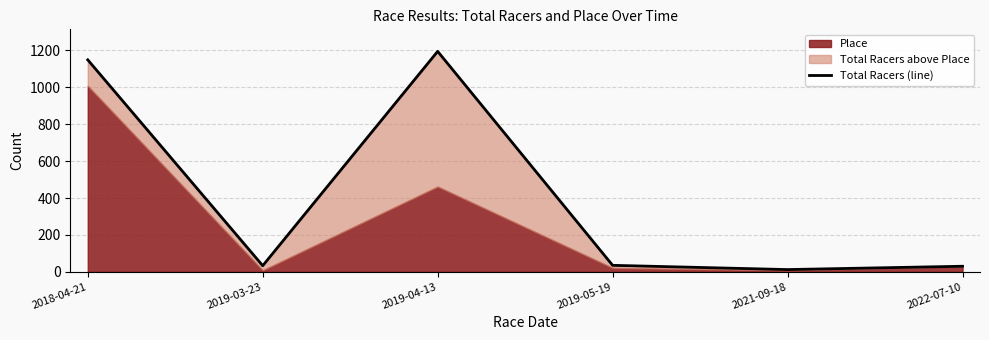

Does the chart have visible grid lines?

Yes